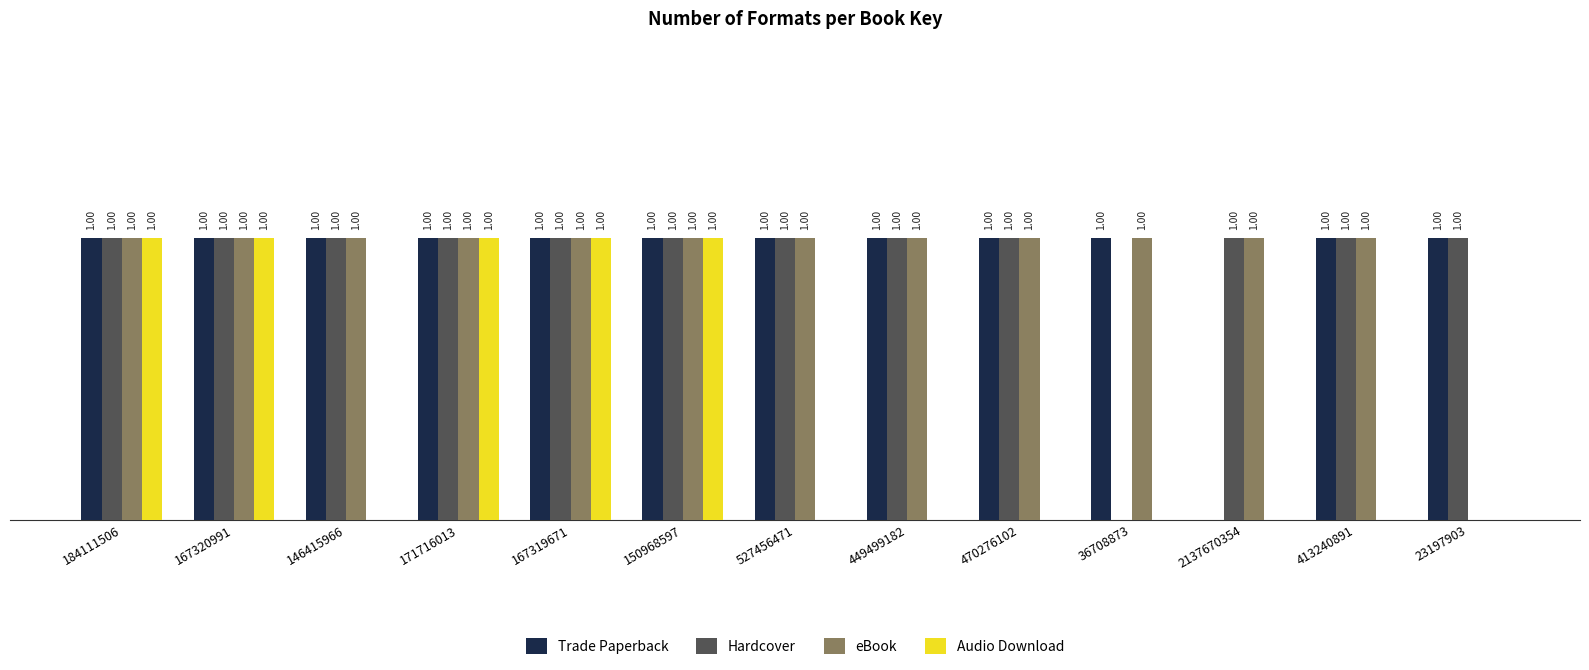

Which series changed the most between 150968597 and 413240891?

Audio Download